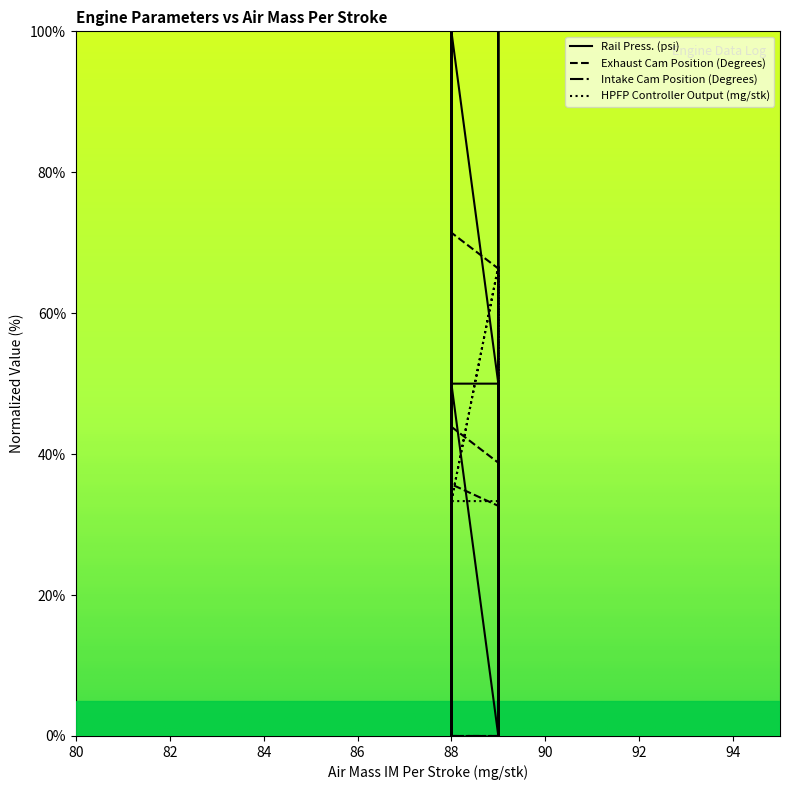

Where do Rail Press. (psi) and HPFP Controller Output (mg/stk) first cross each other?

88 and 89